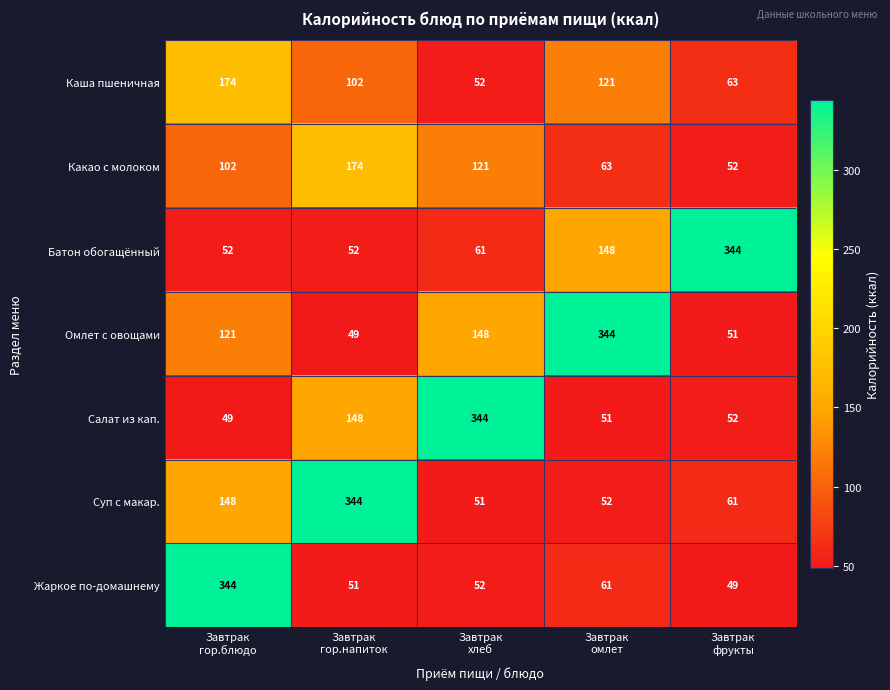

What is the sum of all Жаркое по-домашнему values?

557